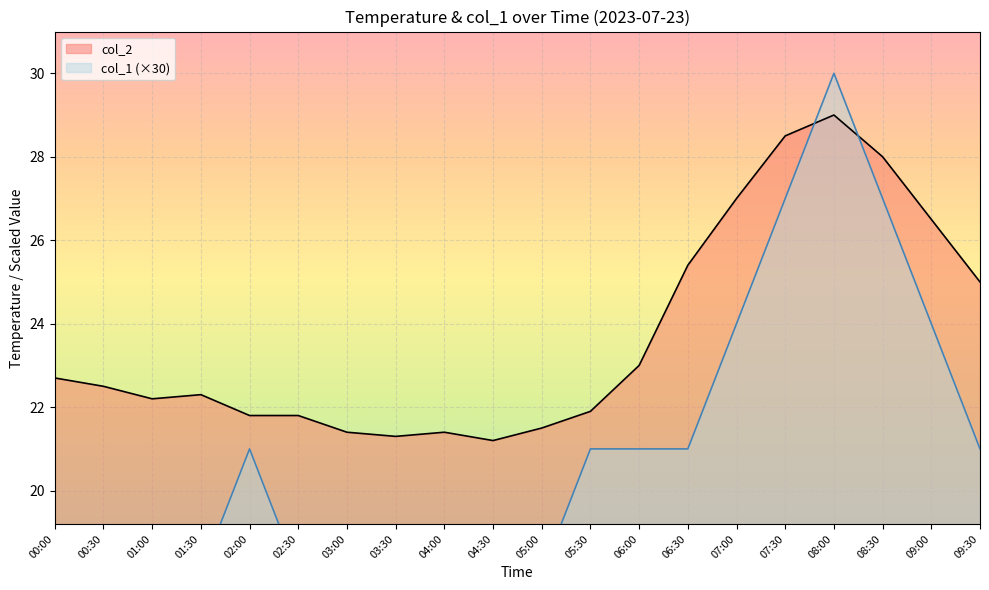

What is the highest value of the col_1 series?

30.0